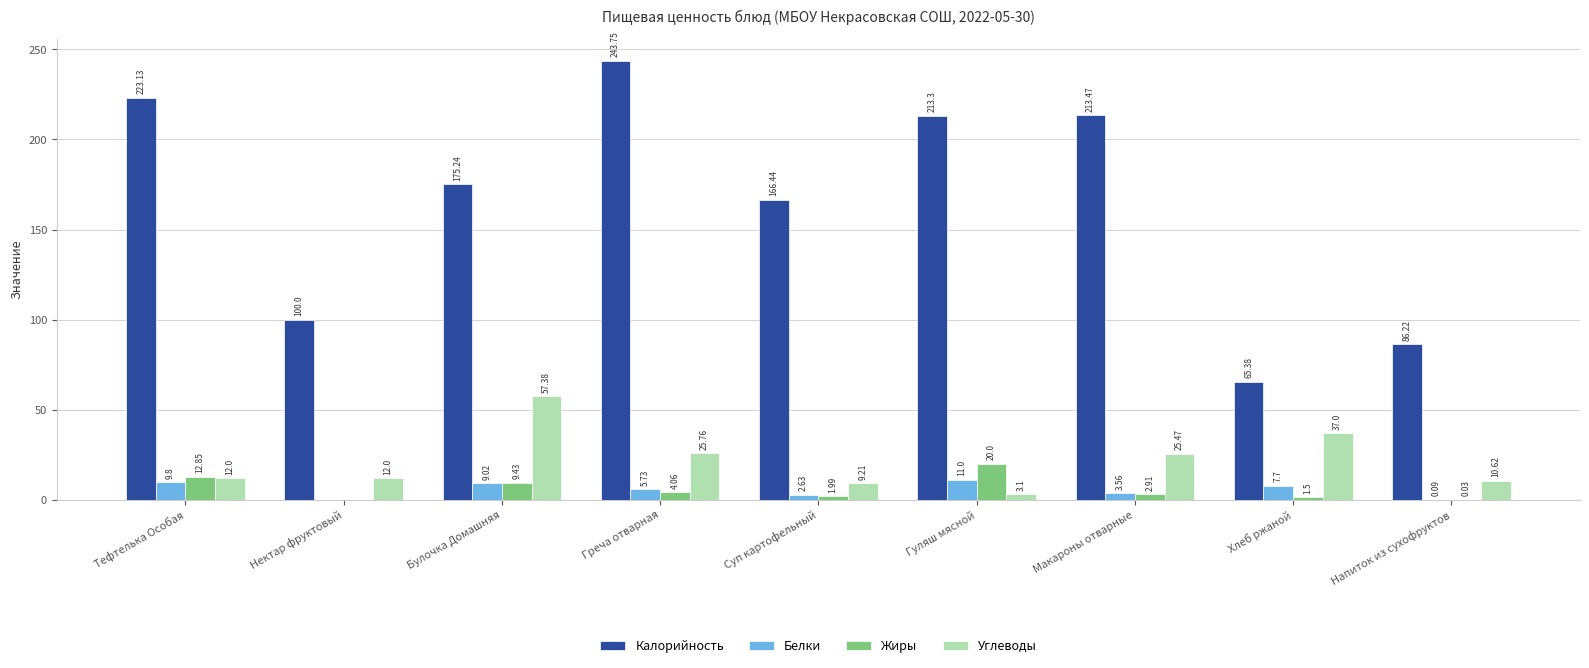

Is the value of Жиры at Хлеб ржаной greater than the value of Углеводы at Хлеб ржаной?

No